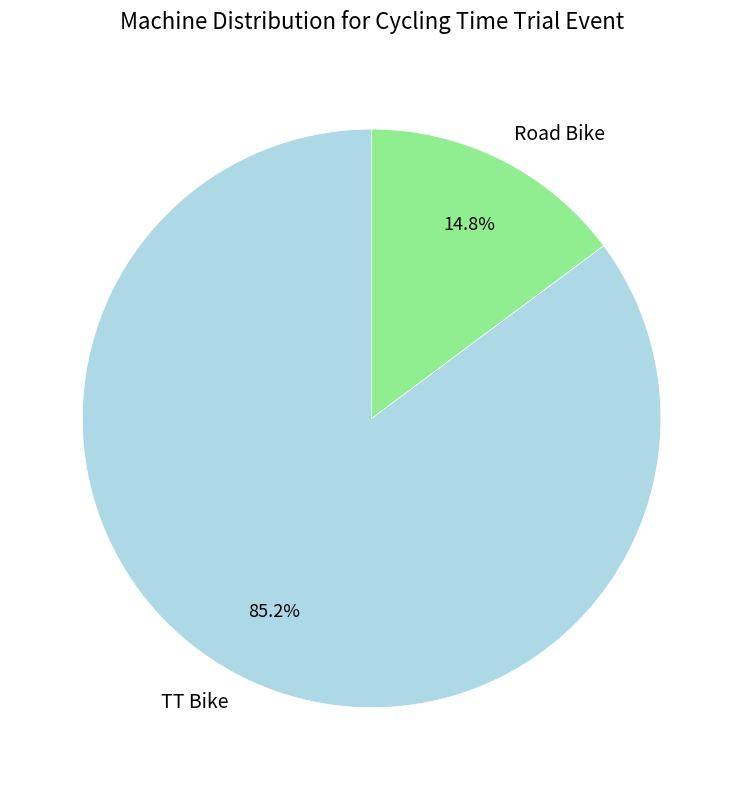

Between Road Bike and TT Bike, which is larger?

TT Bike